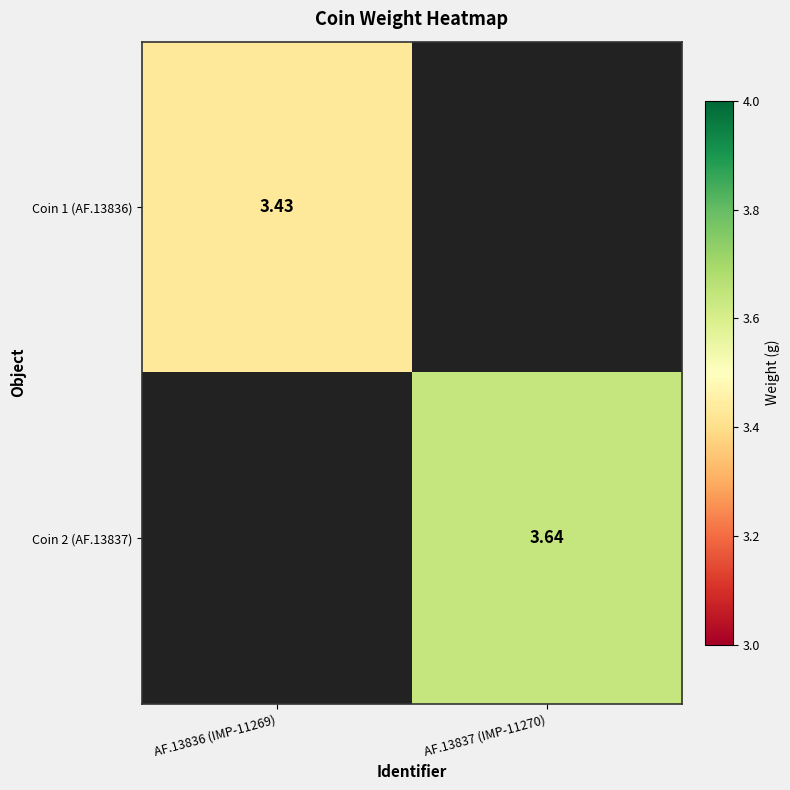

At AF.13836 (IMP-11269), list the series in order from smallest to largest.

Coin 1 (AF.13836), Coin 2 (AF.13837)